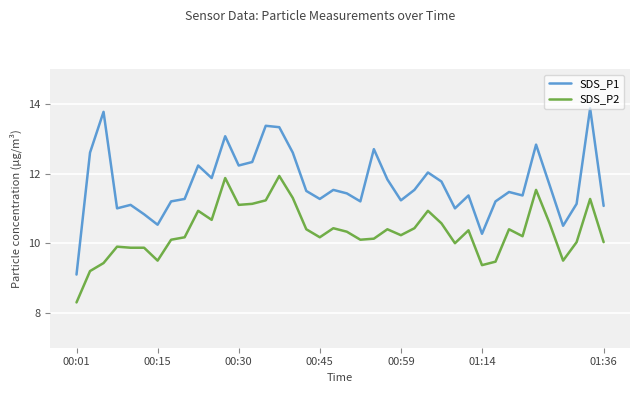

Rank the series by their average value, from highest to lowest.

SDS_P1, SDS_P2